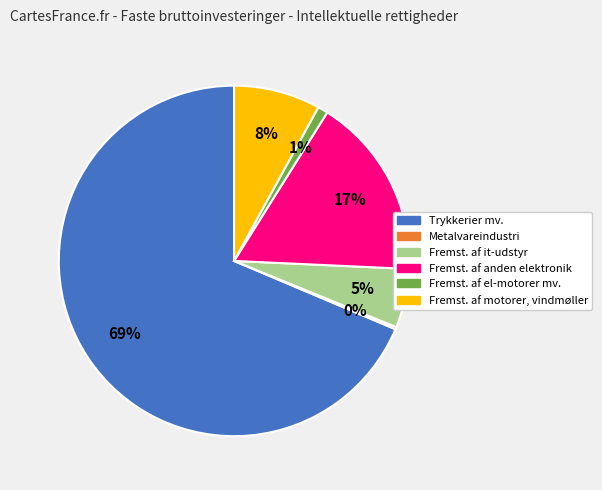

Which has a higher value, Fremst. af motorer, vindmøller or Trykkerier mv.?

Trykkerier mv.